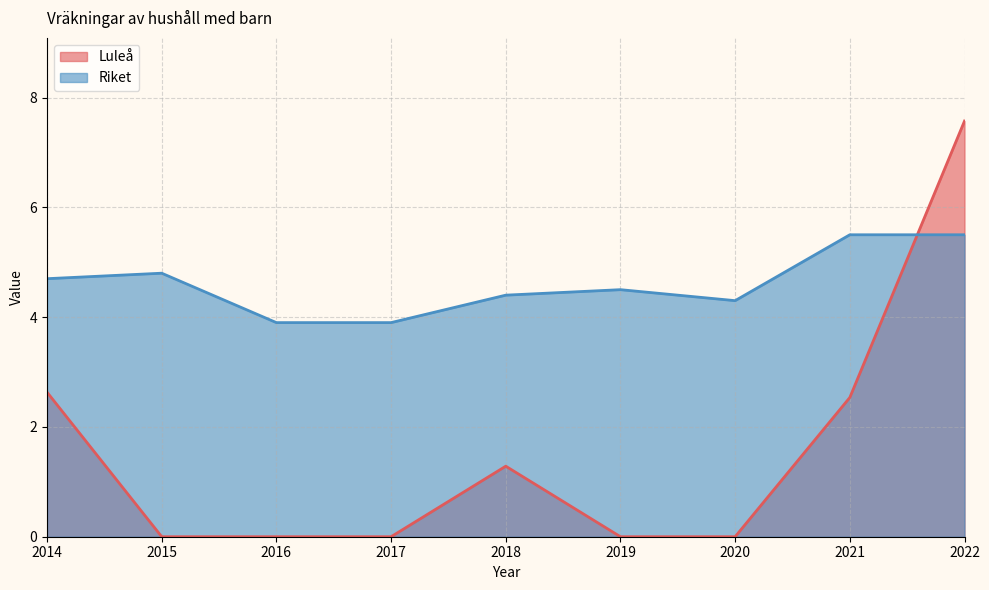

Rank the series at 2017 from lowest to highest value.

Luleå, Riket